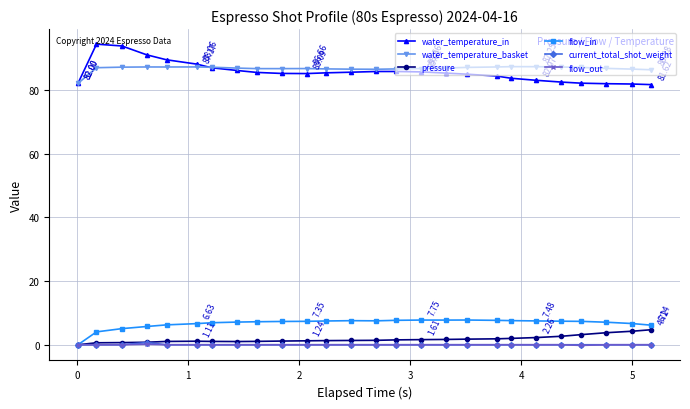

True or false: flow_in and water_temperature_basket cross at least once.

False